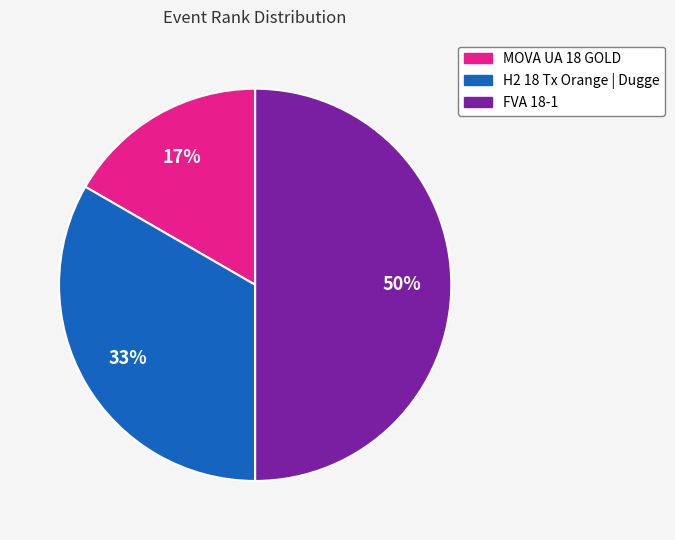

To the nearest percent, what is the difference between the largest and smallest slice percentages?

33%